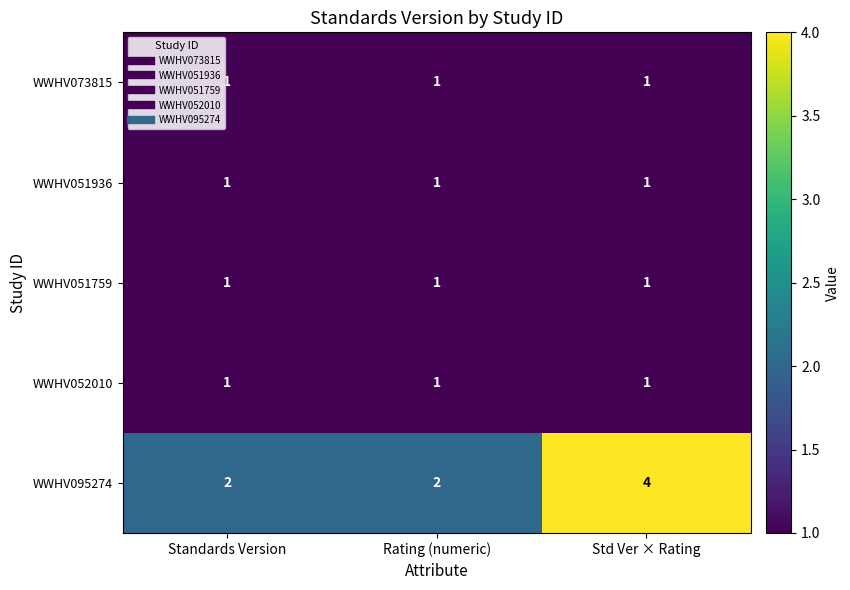

Is it true that WWHV051936 equals 0 at Std Ver × Rating?

False